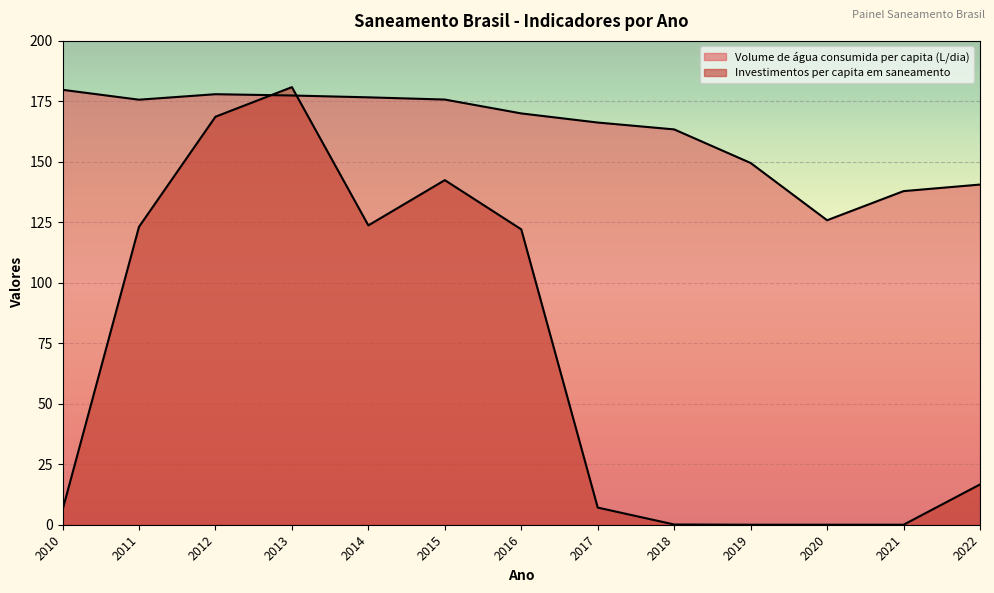

Rank the series by their maximum value, from lowest to highest.

Volume de água consumida per capita (L/dia), Investimentos per capita em saneamento